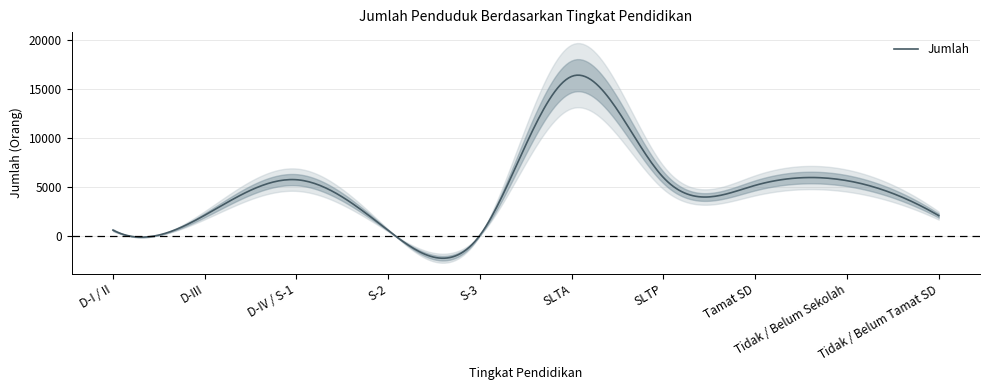

Reading left to right, list all the values displayed in this chart.

564	2084	5722	532	39	16304	5941	5146	5628	2047